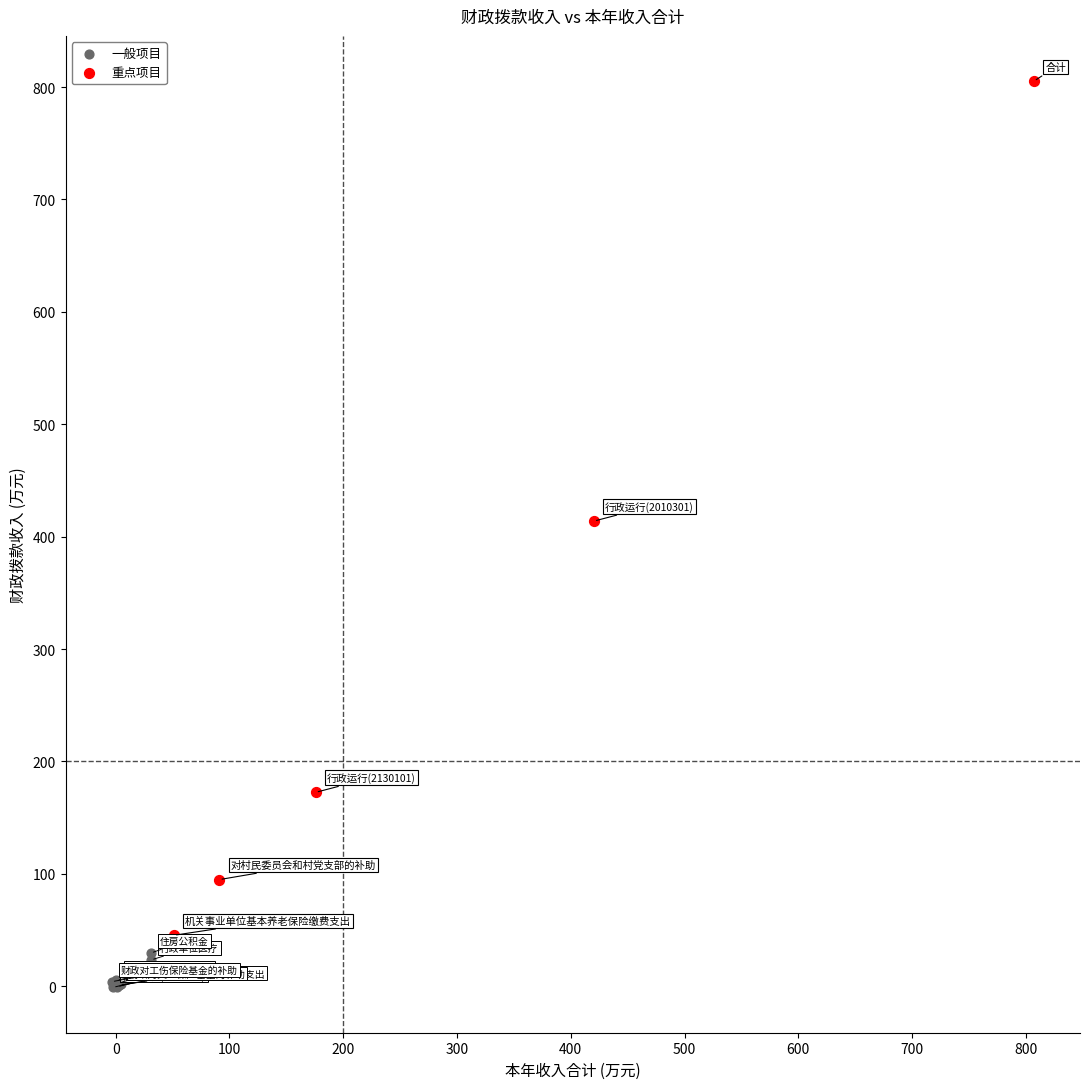

Which series reaches the maximum Y coordinate?

重点项目